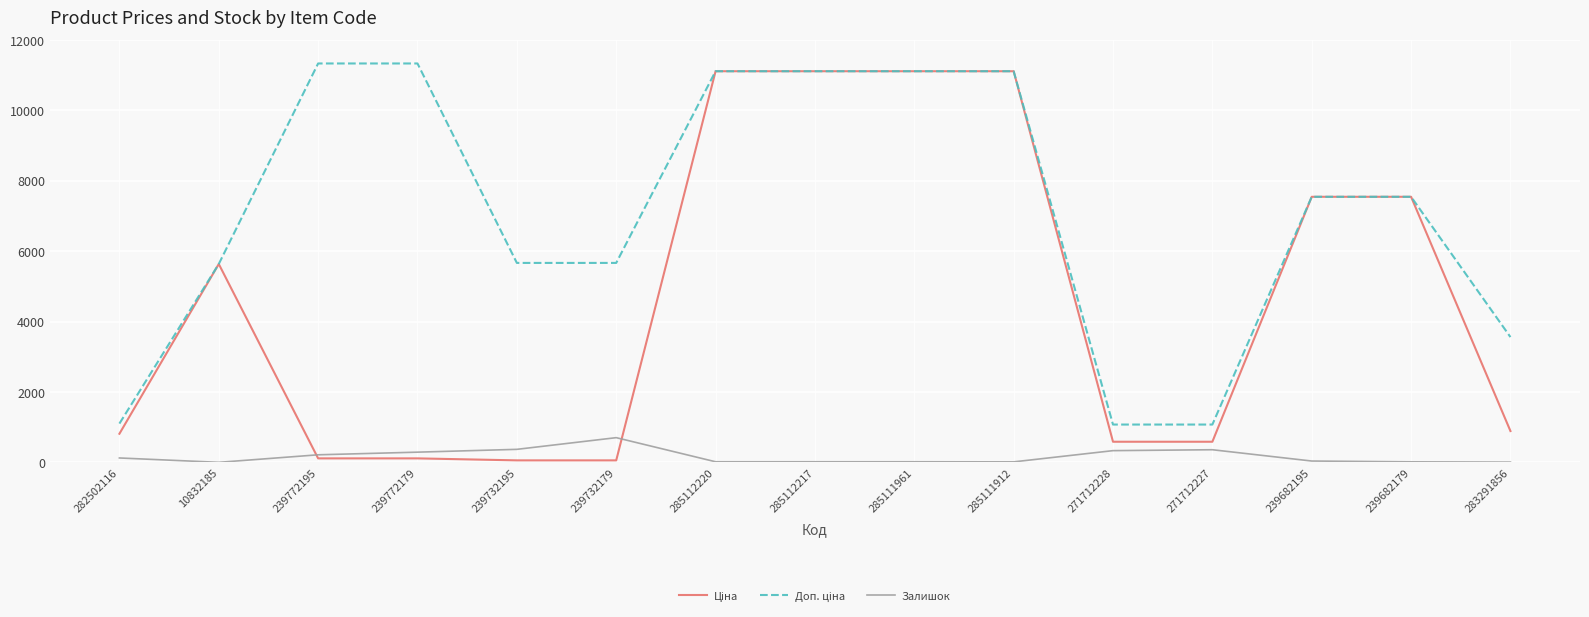

The Залишок series shows 215.0 at 239772195. True or false?

True